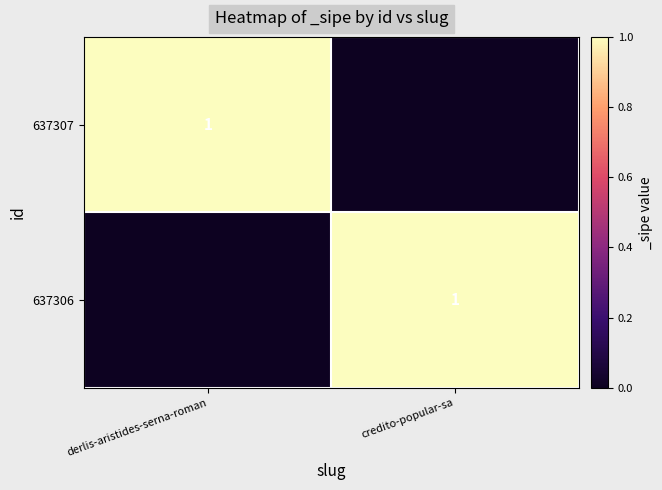

The value of 637306 at credito-popular-sa is 0. True or false?

False